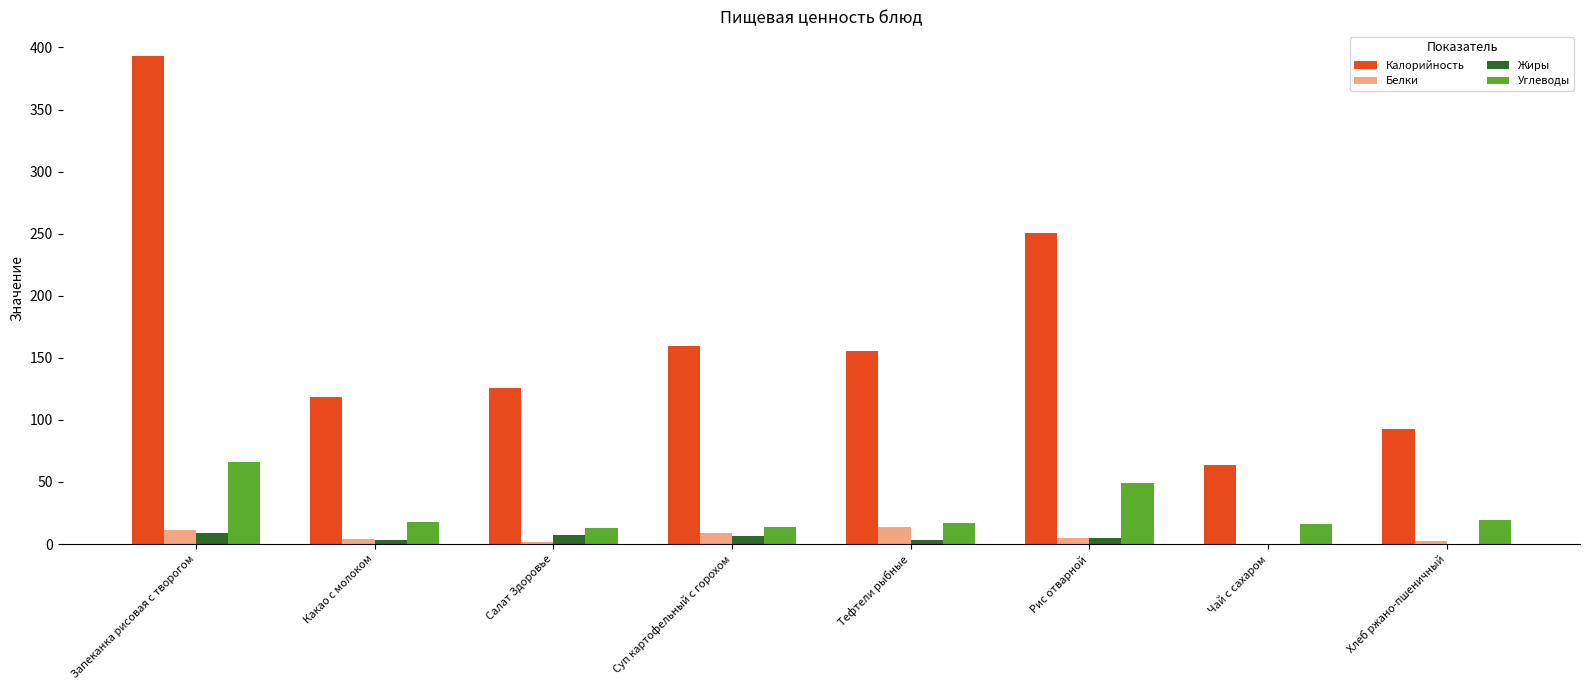

True or false: Углеводы has a value of 79.9 at Рис отварной.

False